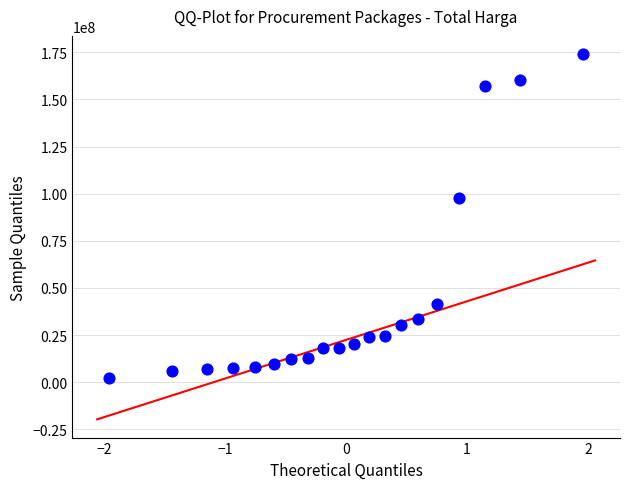

What Y value in the scatter plot is closest to 88125000?

97560000